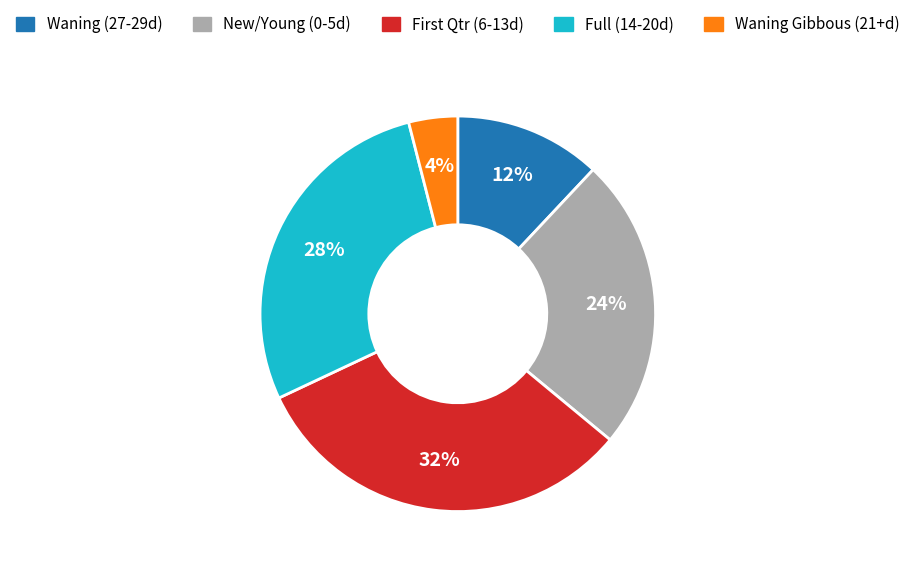

Is it true that New/Young (0-5d) is 24% of the pie?

True